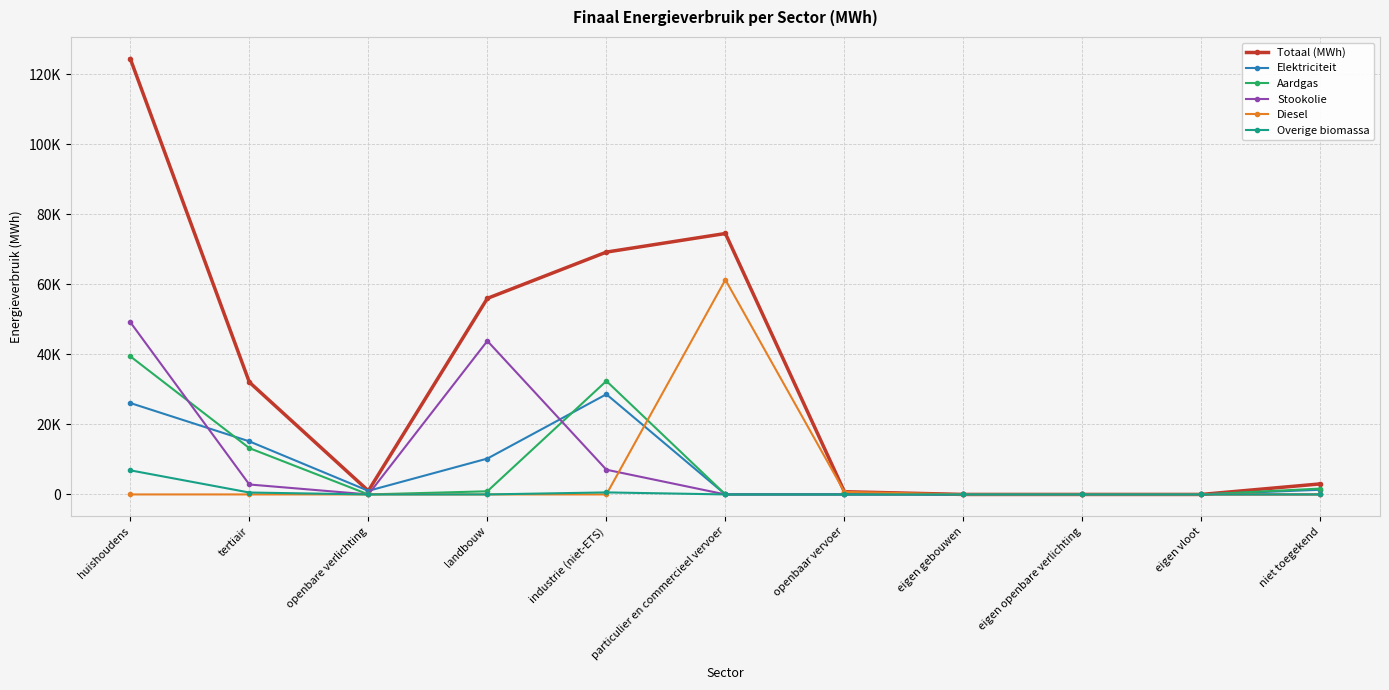

Does the chart have visible grid lines?

Yes